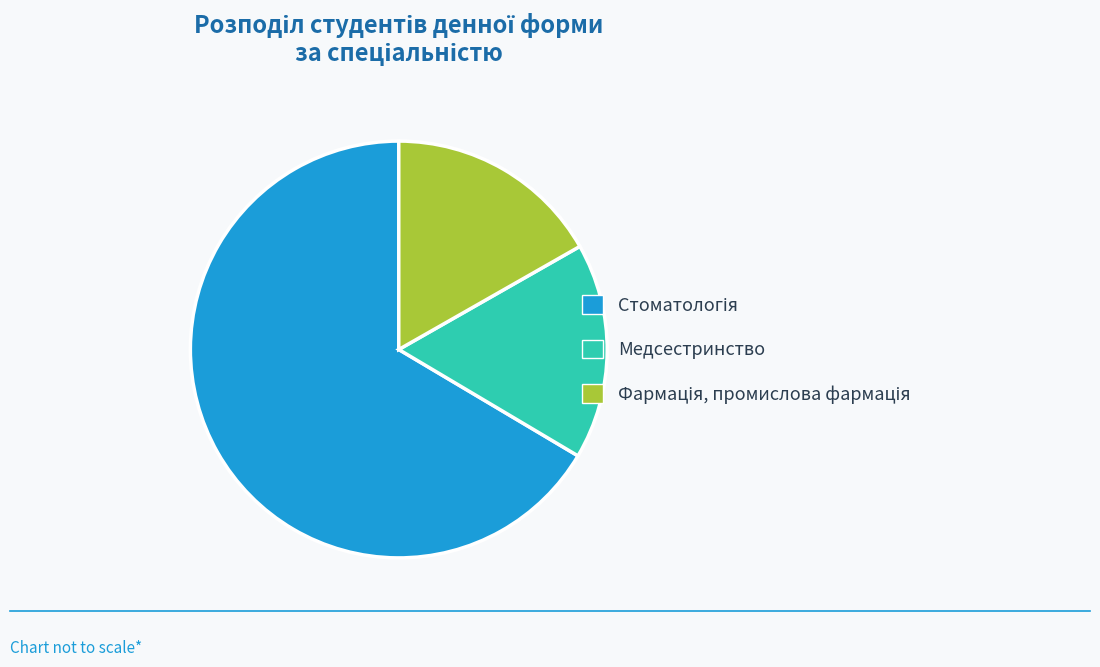

Is there any slice that represents more than half of the pie?

Yes